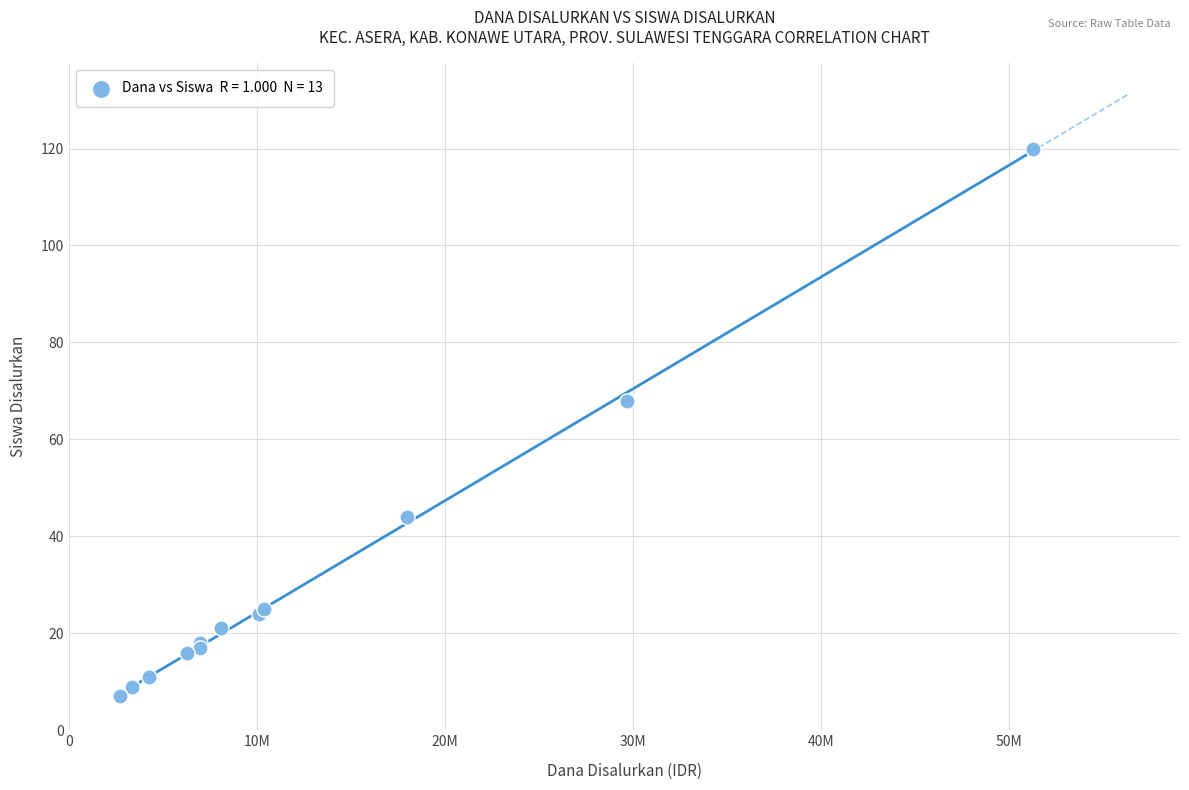

What Y value in the scatter plot is closest to 63?

68